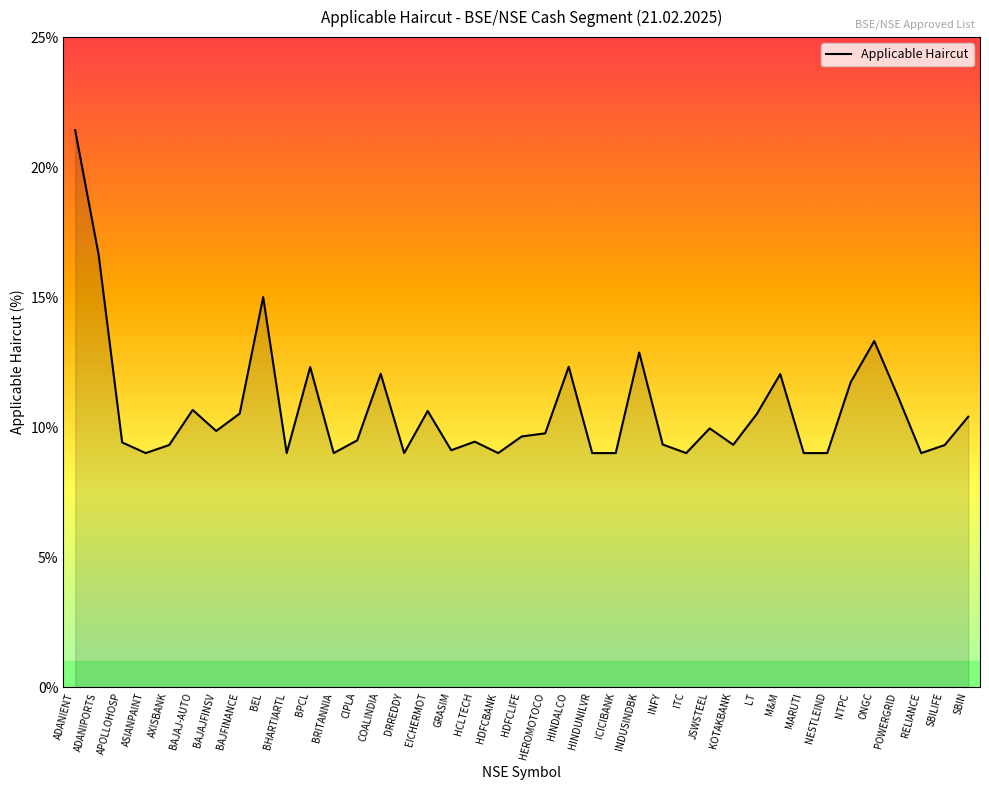

Which has a higher value, KOTAKBANK or LT?

LT